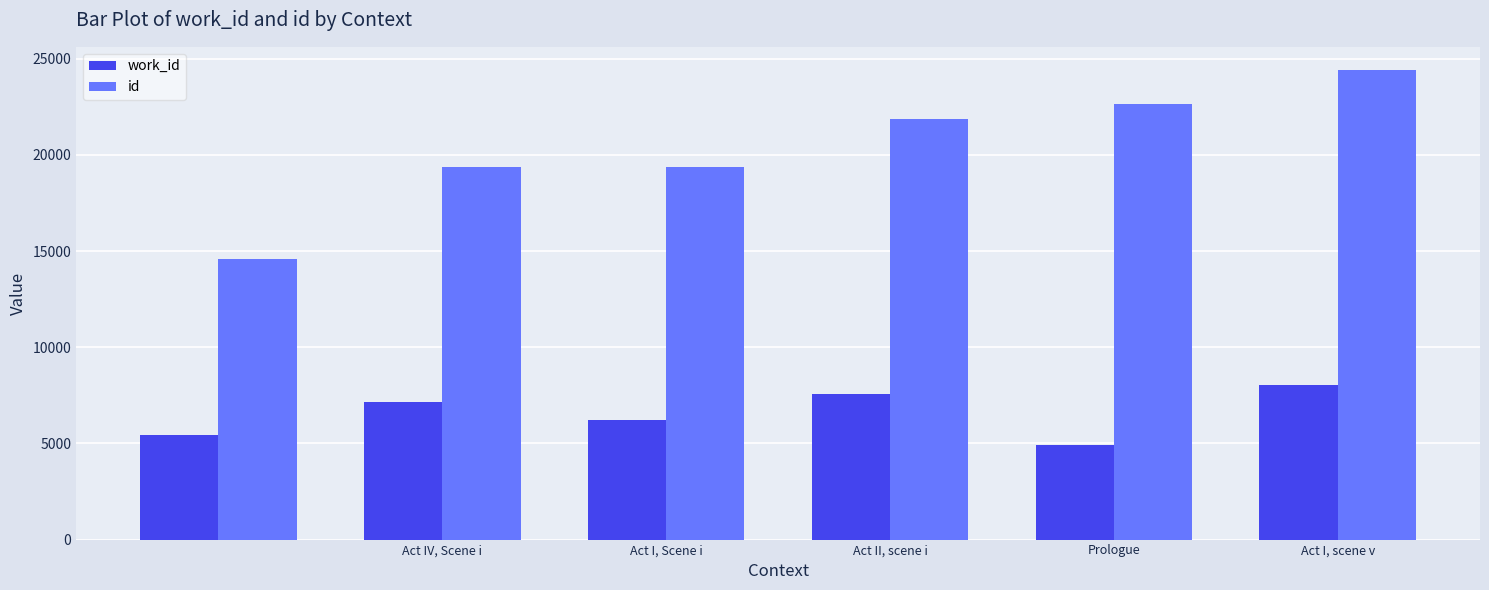

What is the maximum value for id?

24397